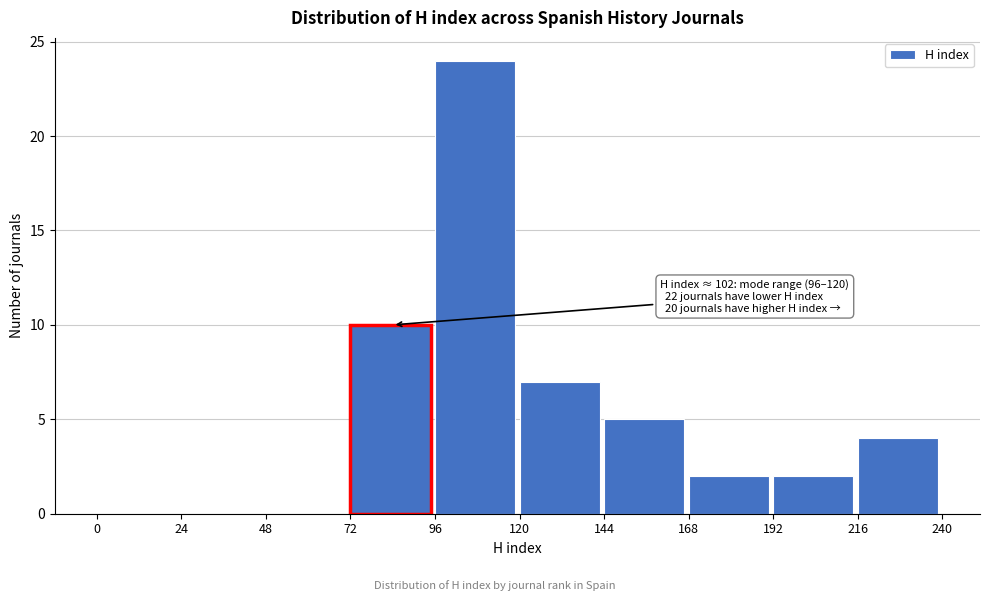

Which range on the x-axis has the tallest bar?

96 to 120